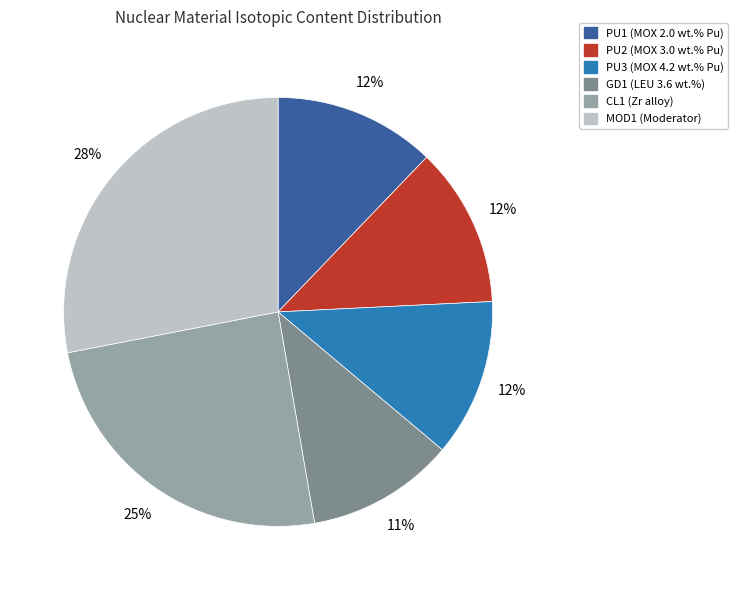

To the nearest percent, what is the average slice percentage?

17%